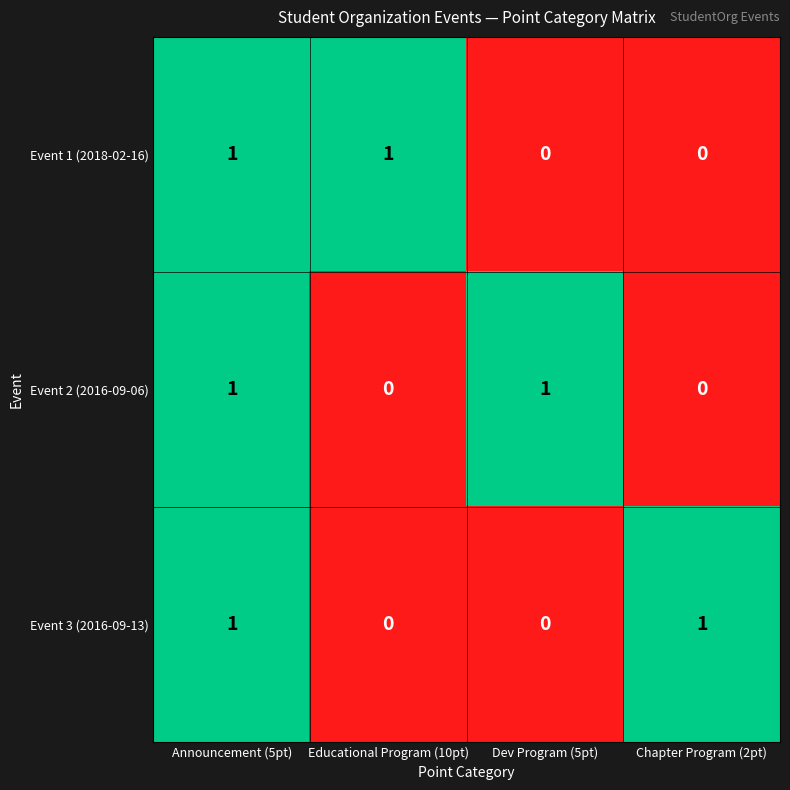

Count the Event 2 (2016-09-06) values in the range 0 to 1.

4